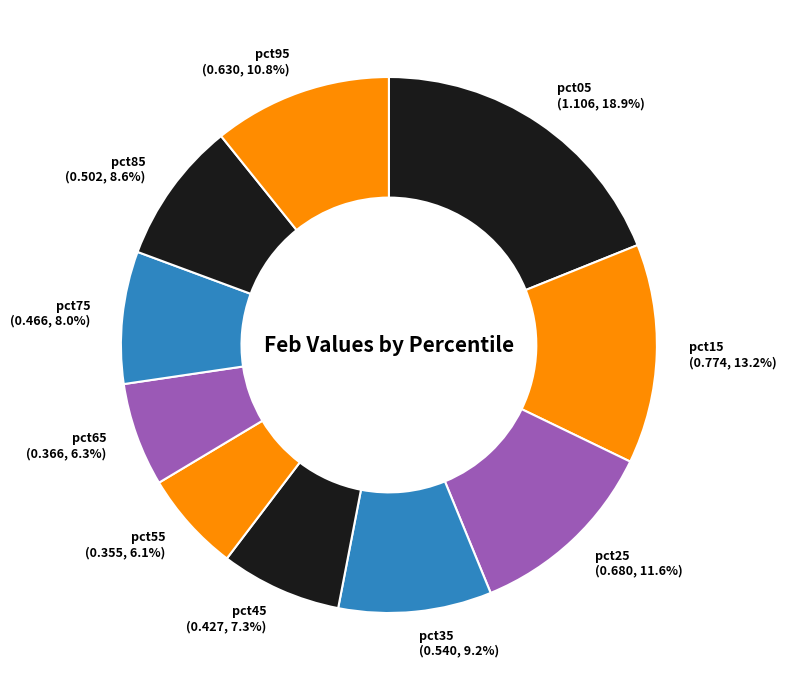

Which slice is the largest?

pct05